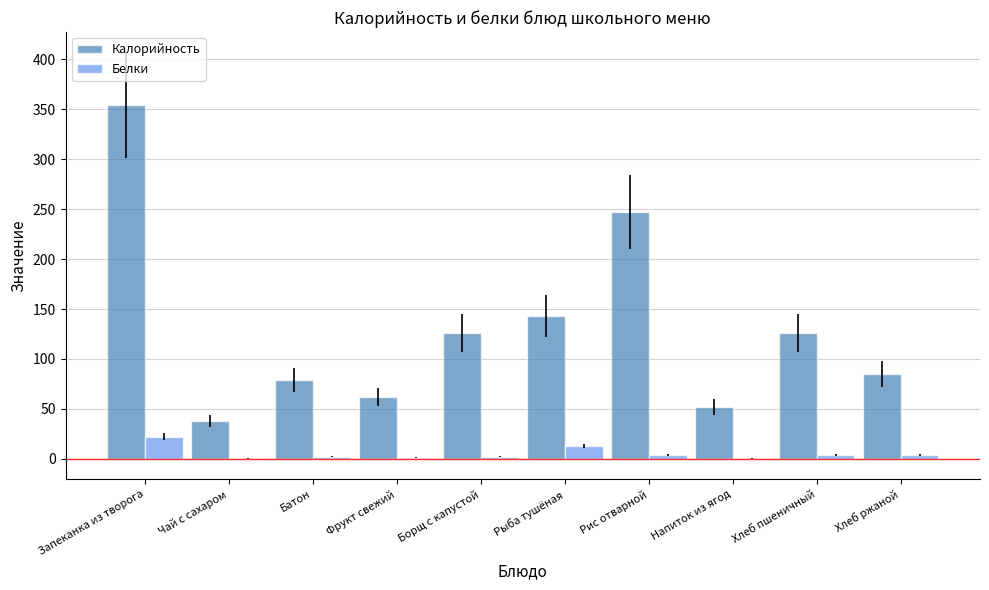

What are all the series names shown in the legend?

Калорийность, Белки